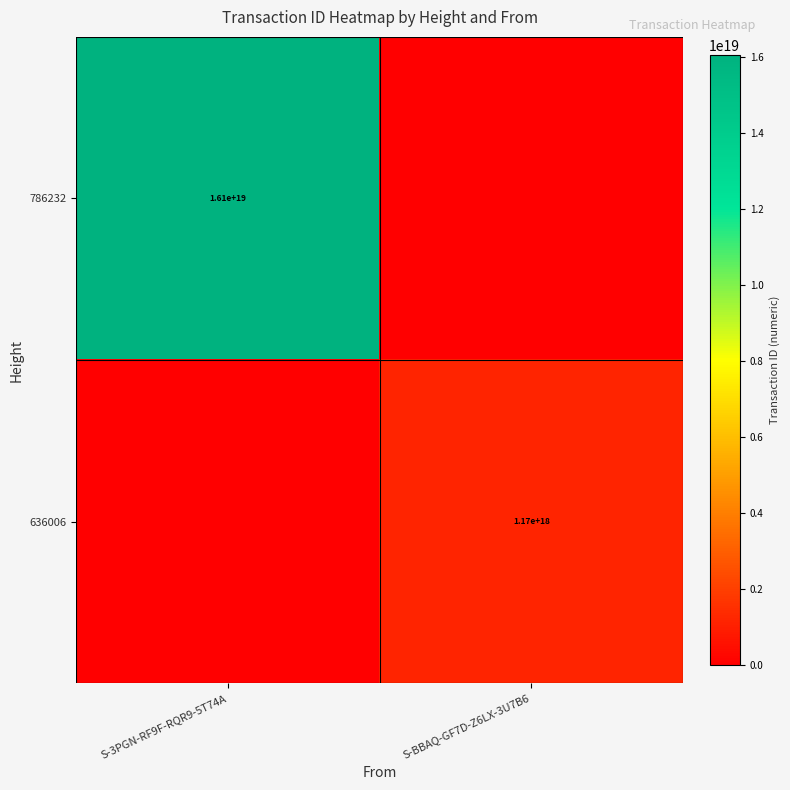

Is it true that 636006 equals 1170000000000000000 at S-BBAQ-GF7D-Z6LX-3U7B6?

True